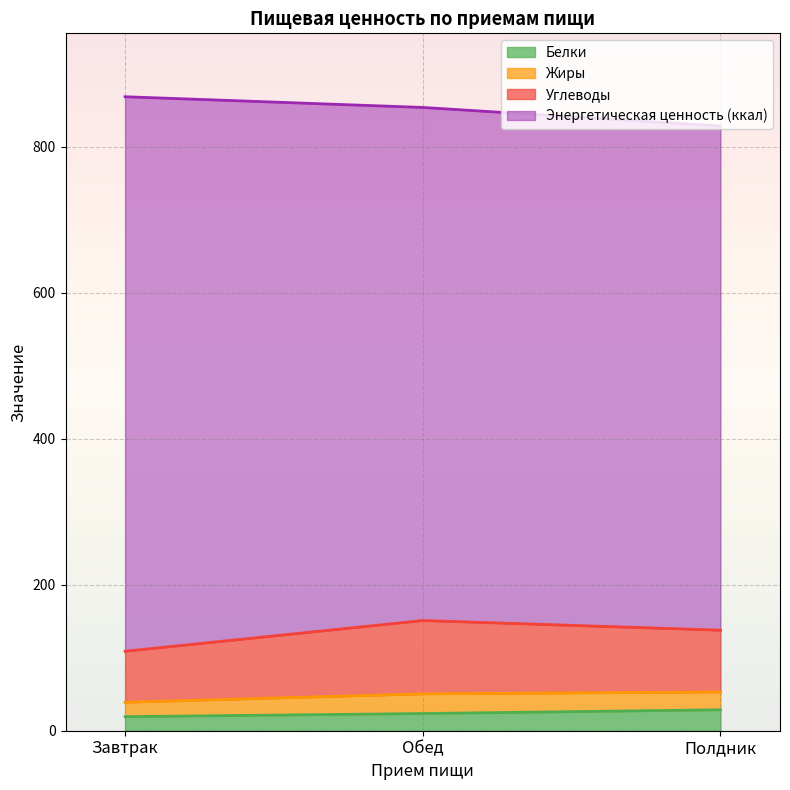

What is the highest value of the Белки series?

28.7